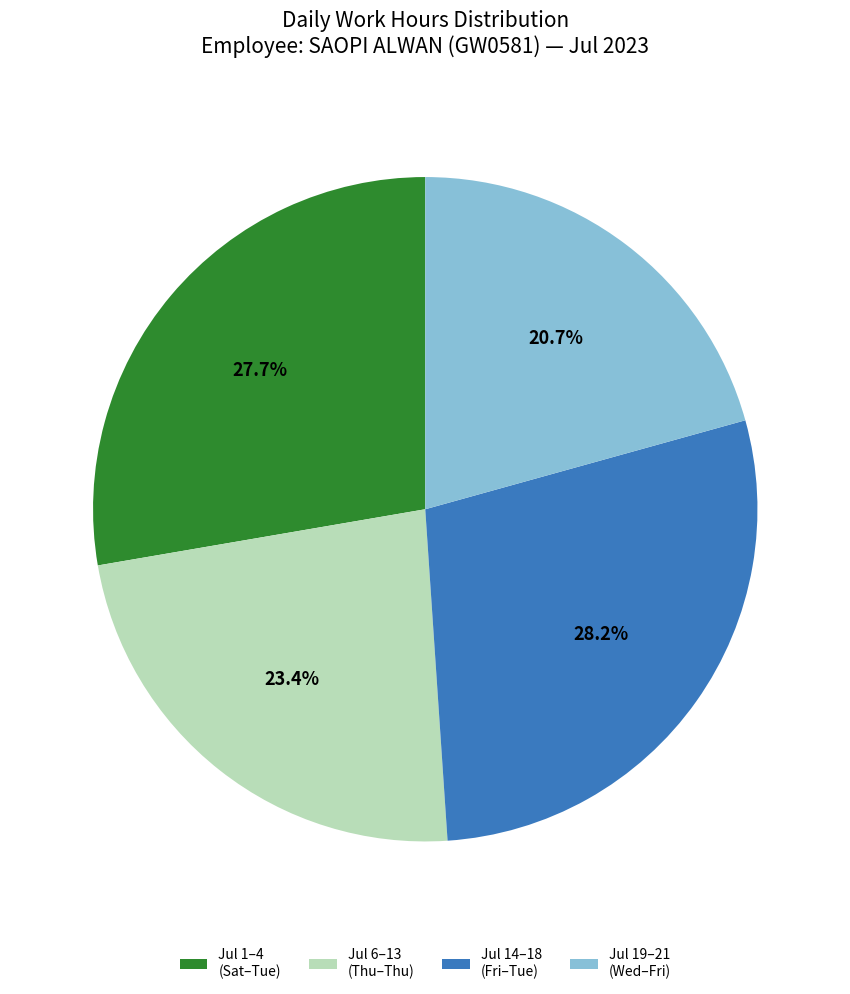

Combined, what portion of the pie is Jul 1–4 (Sat–Tue) and Jul 19–21 (Wed–Fri)?

48.4%